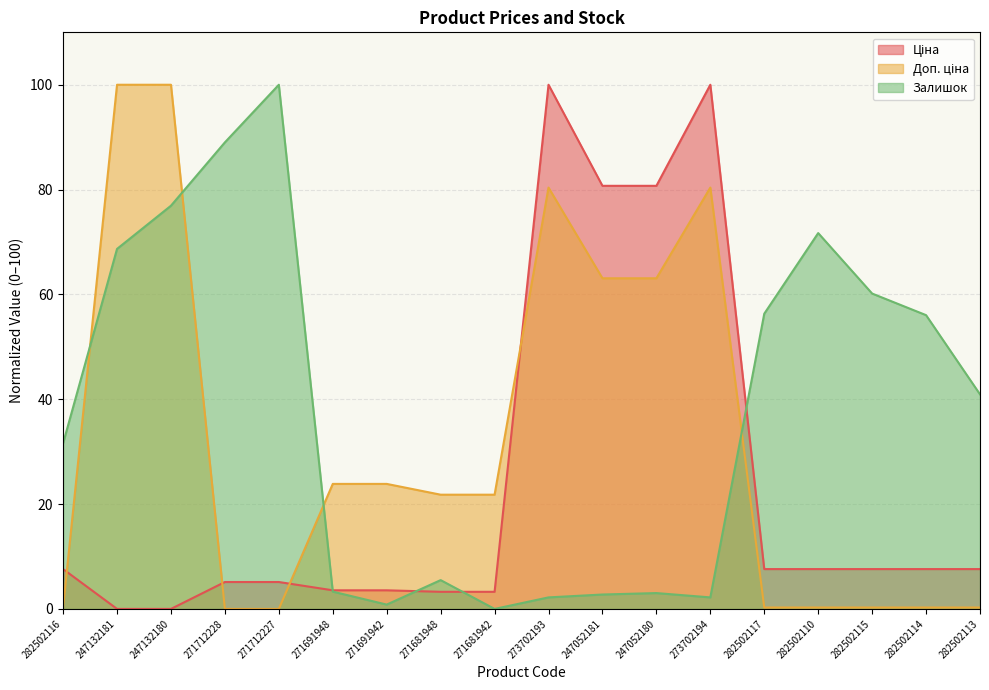

Rank the categories by Ціна value from lowest to highest.

247132181, 247132180, 271681948, 271681942, 271691948, 271691942, 271712228, 271712227, 282502116, 282502117, 282502110, 282502115, 282502114, 282502113, 247052181, 247052180, 273702193, 273702194